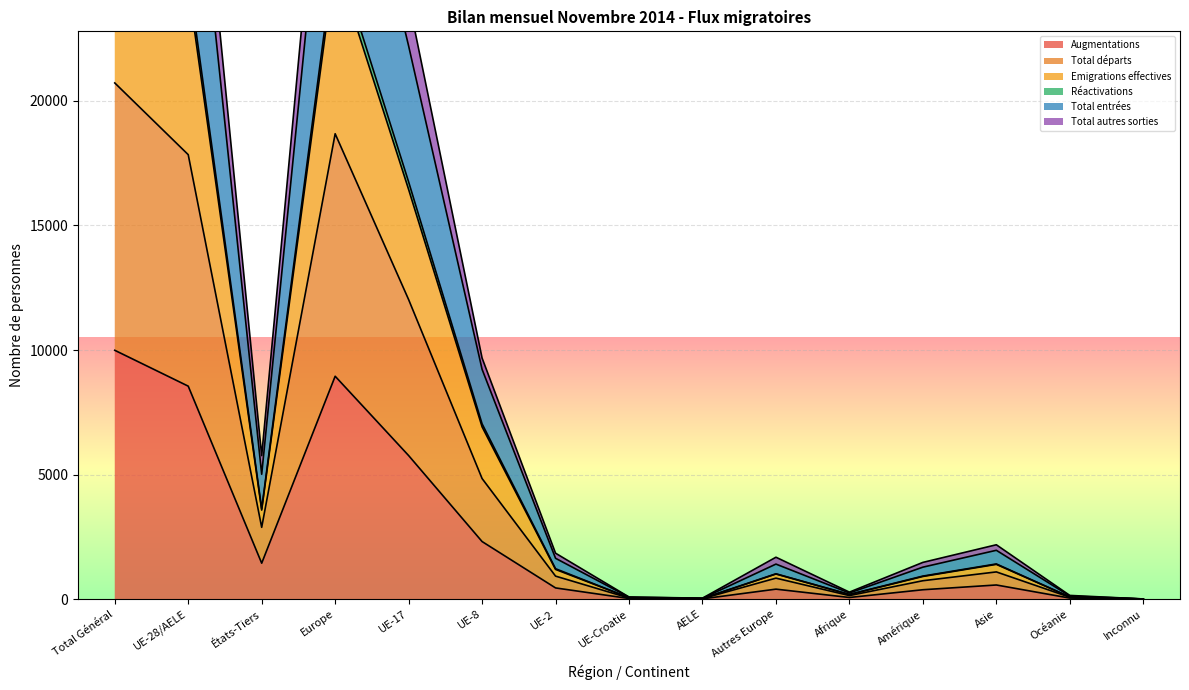

Is the value of Emigrations effectives at Inconnu greater than the value of Augmentations at UE-8?

No